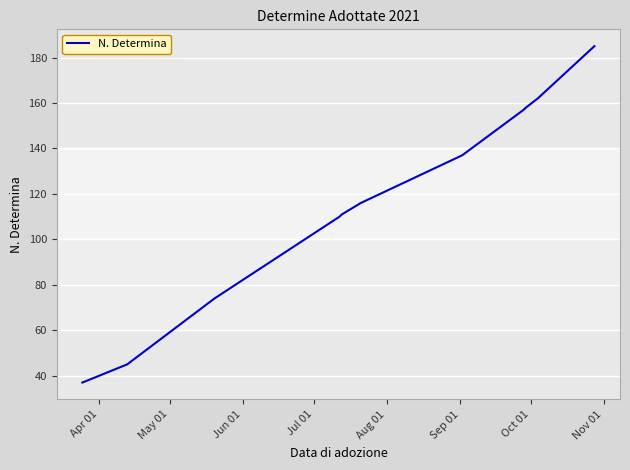

What is the maximum value shown in the chart?

185